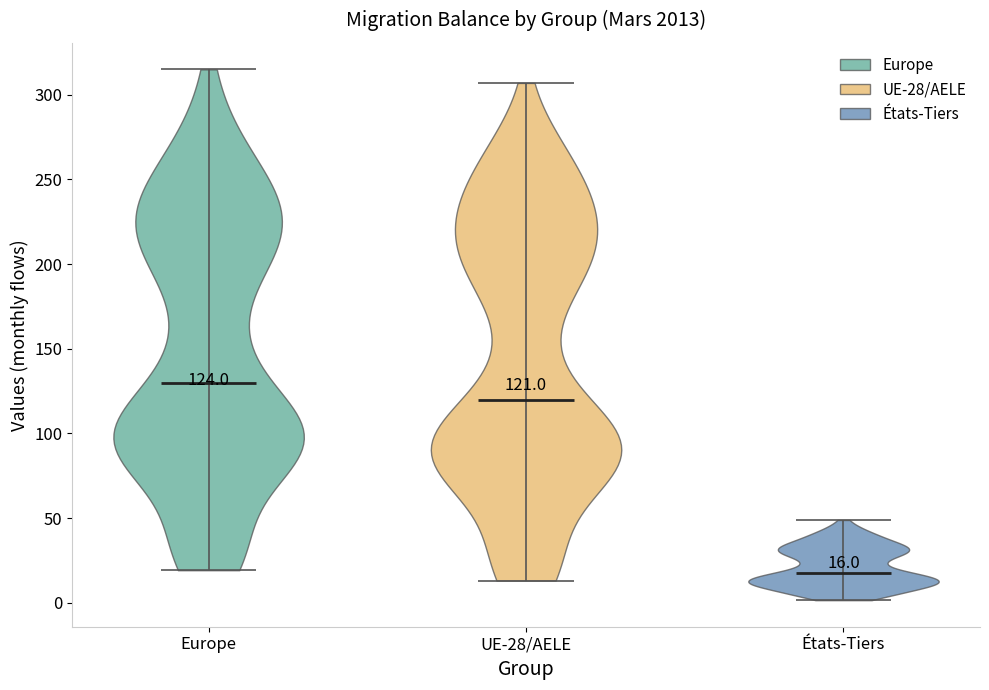

Which violin has the highest median line?

Europe